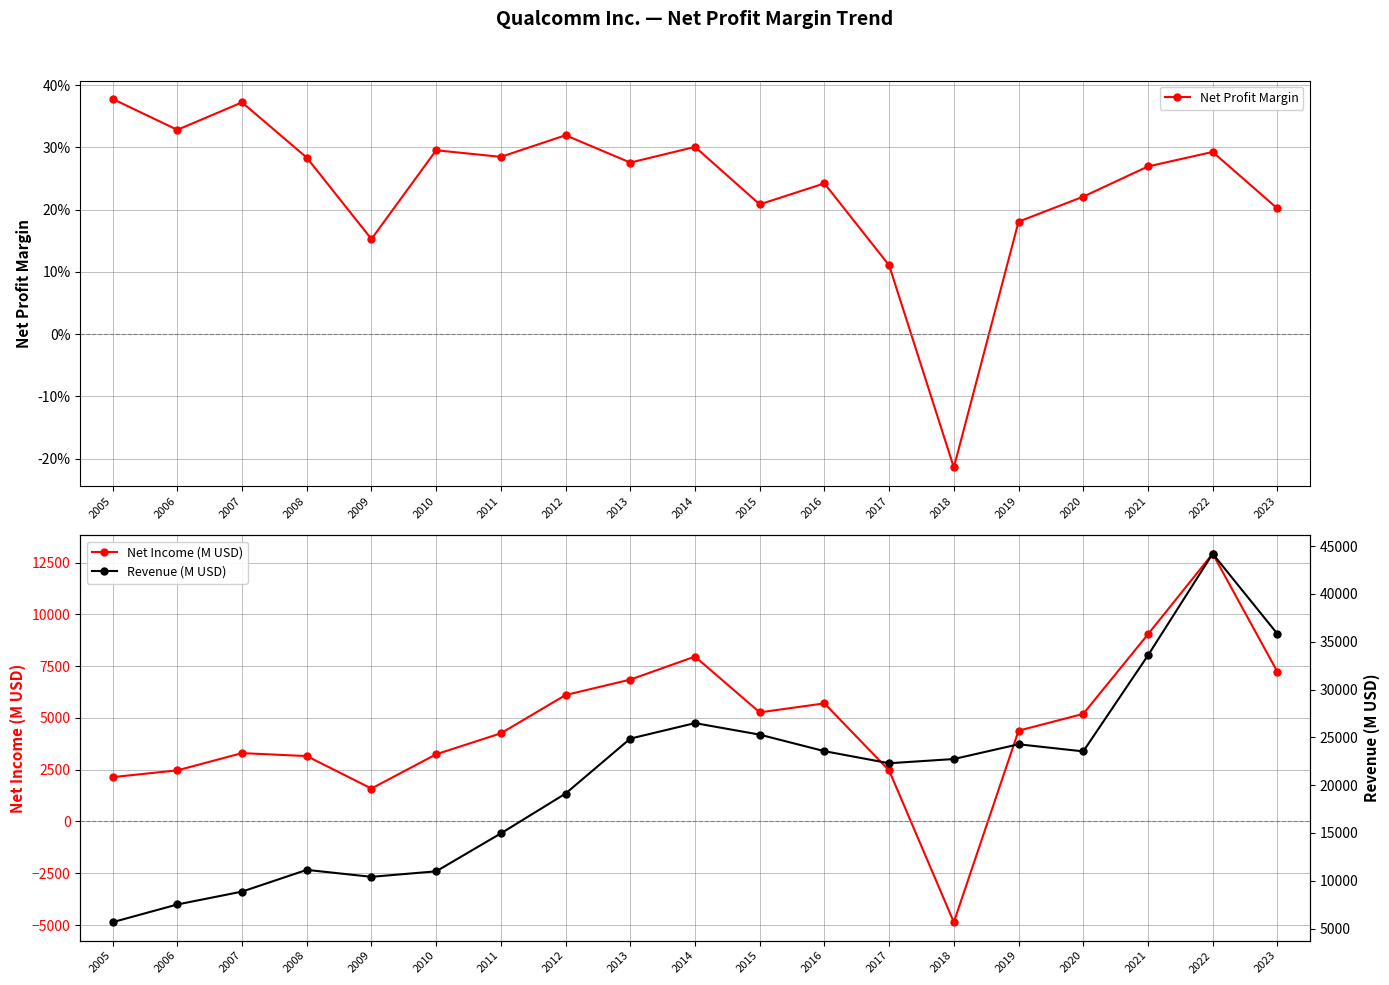

How many categories are shown in the chart?

19